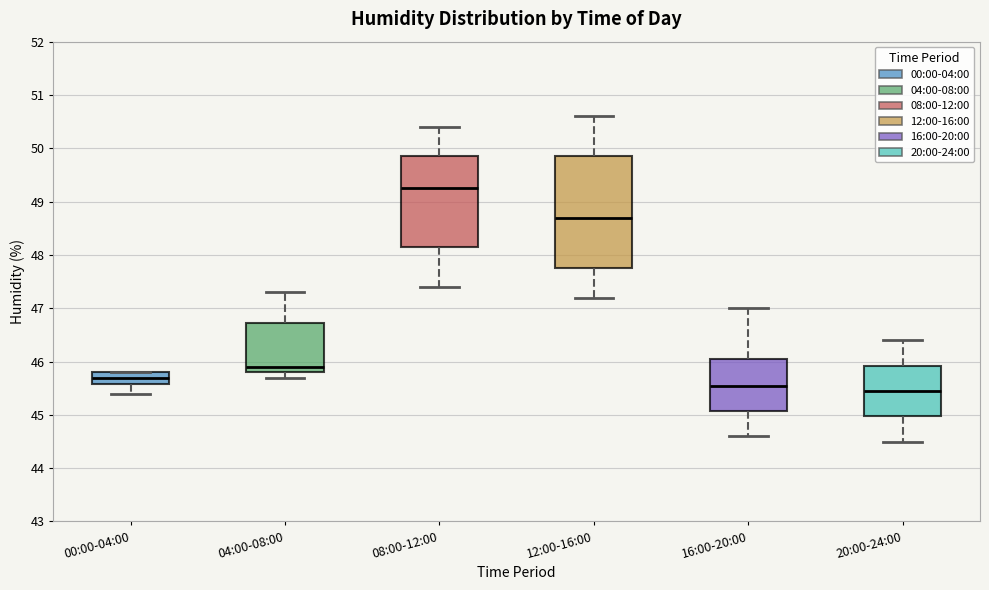

Reading left to right, transcribe this box plot: for each box, give where its median line is, the range the box spans, and where its two whiskers end, as read against the y-axis. The values are not printed on the chart, so give them approximately, as read against the axis.

00:00-04:00: median 45.7, box 45.6 to 45.8, whiskers 45.4 to 45.8
04:00-08:00: median 45.9, box 45.8 to 46.7, whiskers 45.7 to 47.3
08:00-12:00: median 49.3, box 48.2 to 49.9, whiskers 47.4 to 50.4
12:00-16:00: median 48.7, box 47.8 to 49.9, whiskers 47.2 to 50.6
16:00-20:00: median 45.6, box 45.1 to 46.1, whiskers 44.6 to 47.0
20:00-24:00: median 45.5, box 45.0 to 45.9, whiskers 44.5 to 46.4